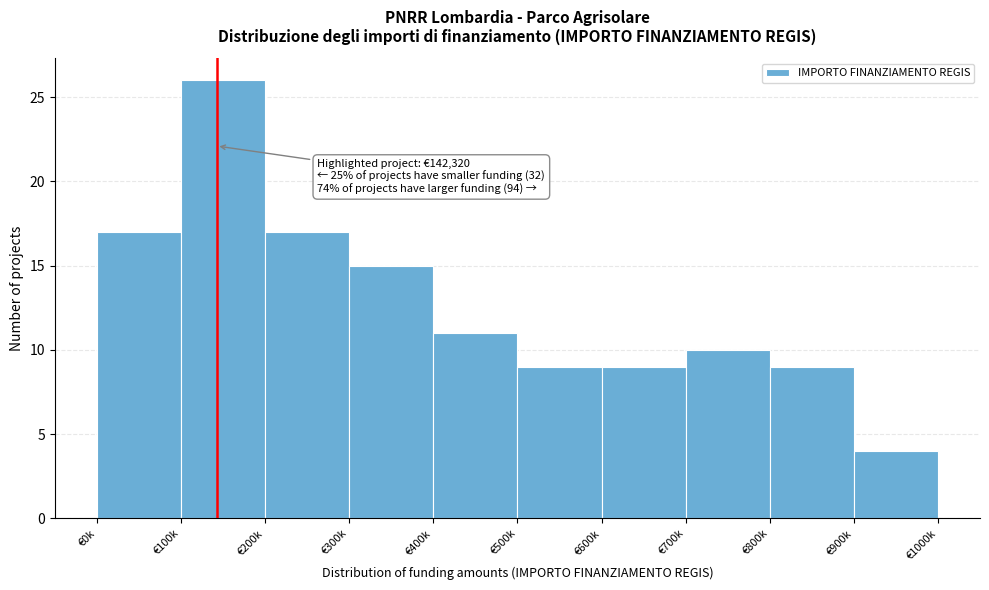

Reading left to right, extract all data points from this chart.

17	26	17	15	11	9	9	10	9	4